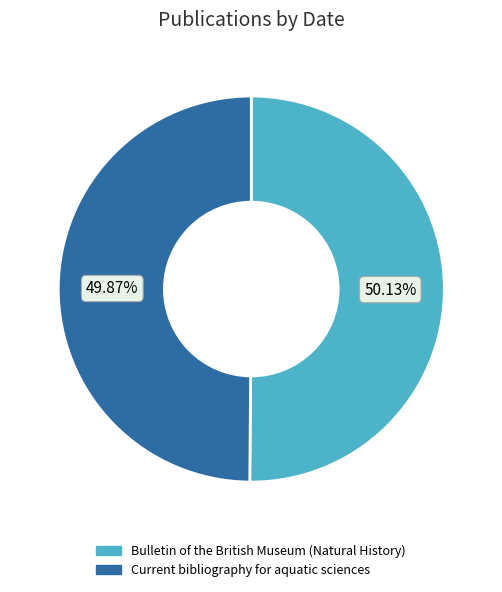

To the nearest percent, what is the combined percentage of Bulletin of the British Museum (Natural History) and Current bibliography for aquatic sciences?

100%